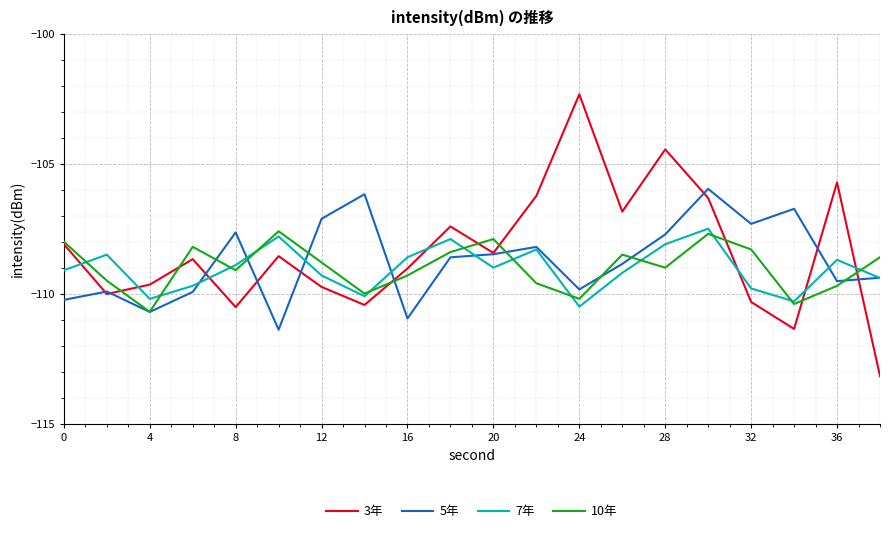

What is the smallest value displayed?

-113.2